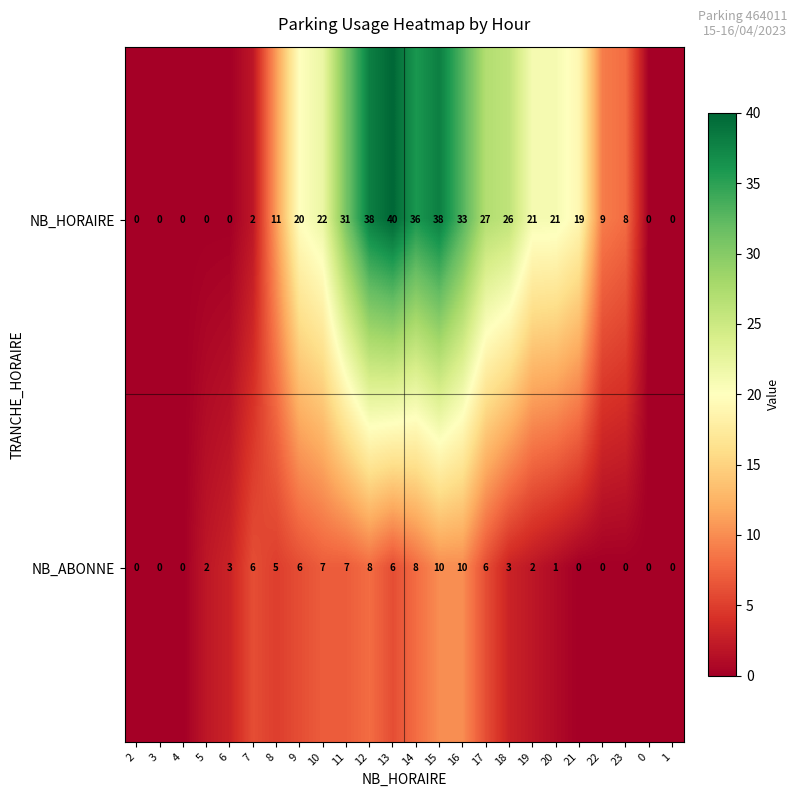

Which series has the widest spread of values?

NB_HORAIRE